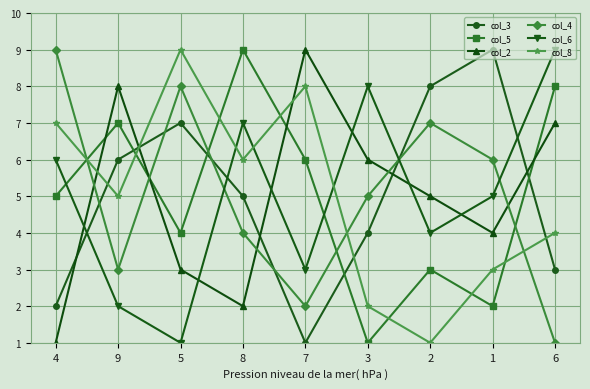

What is the maximum value shown in the chart?

9